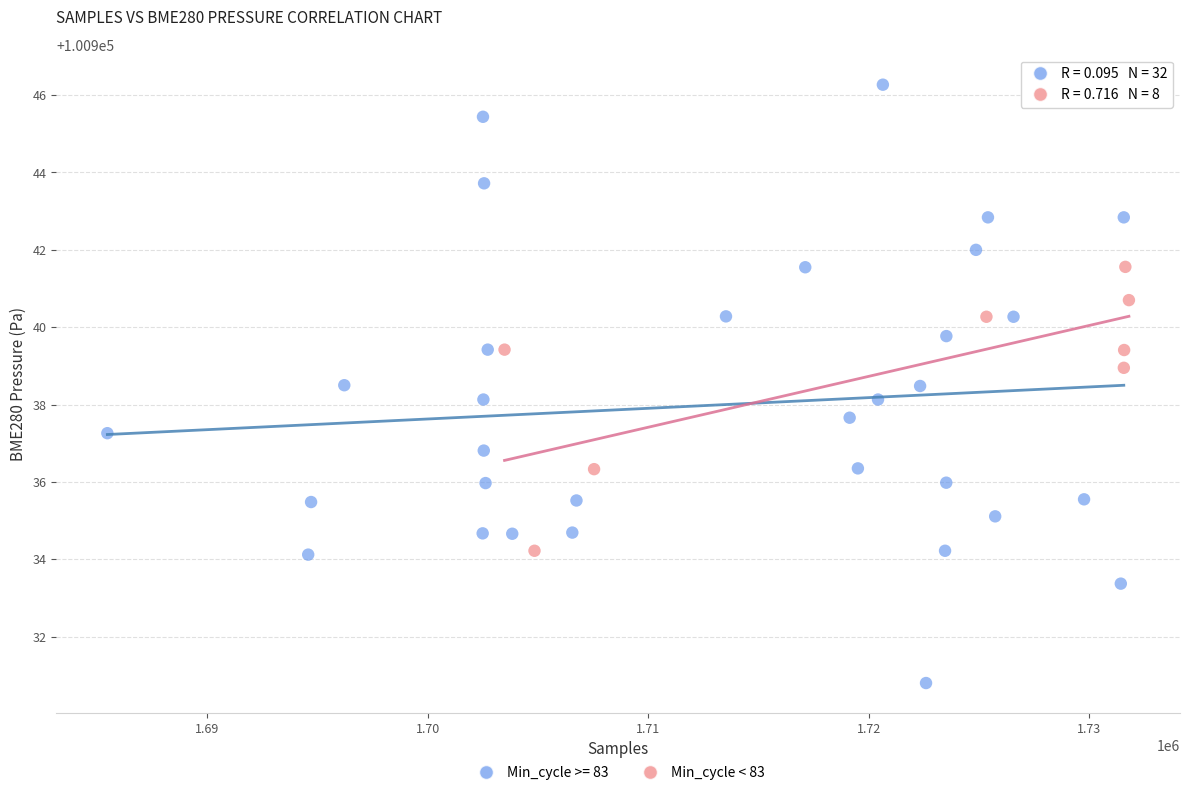

Which series has the largest Y range (max minus min)?

Min_cycle >= 83